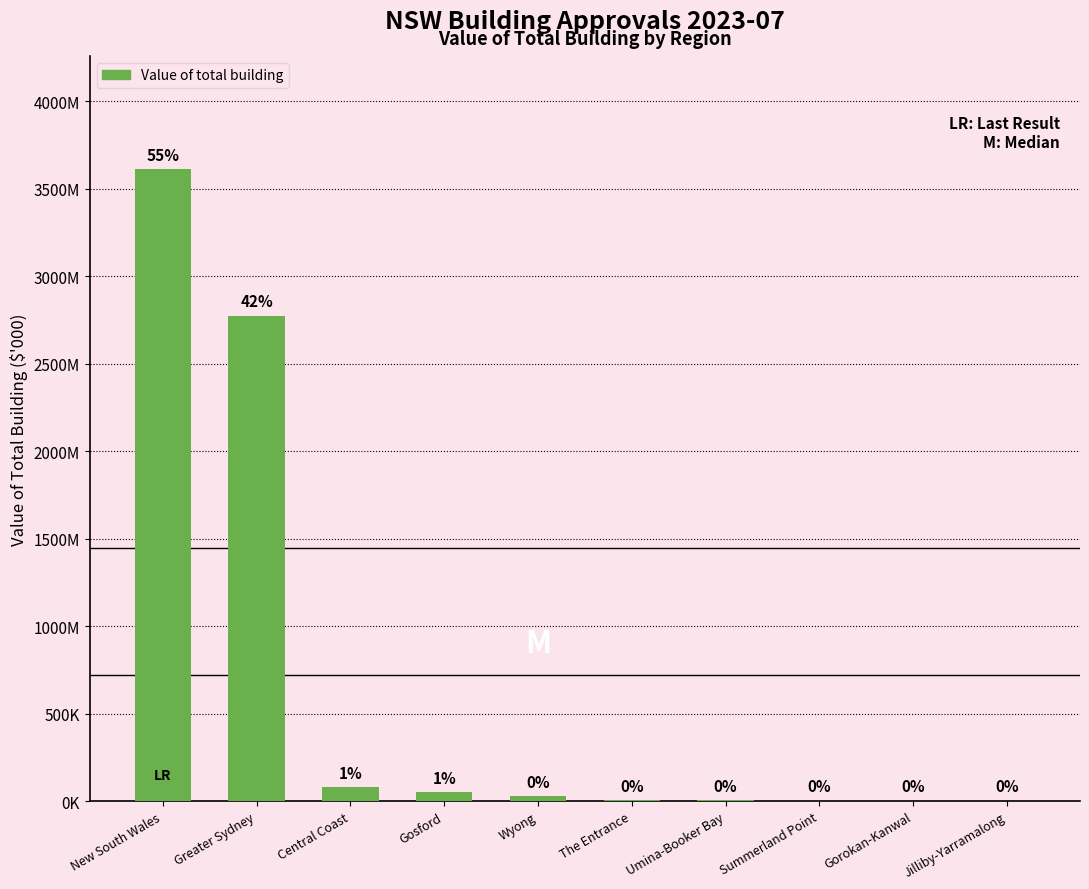

Are the bars horizontal?

No